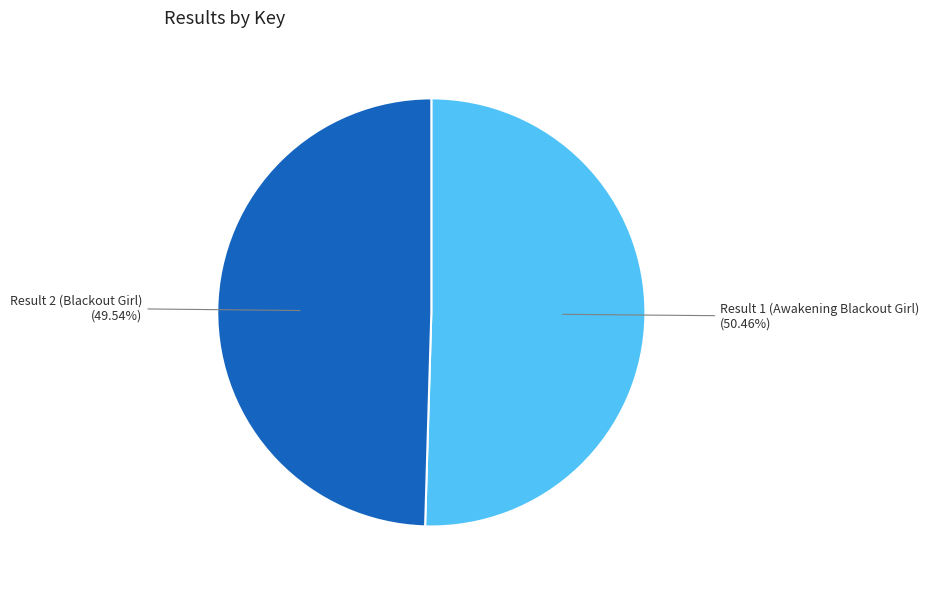

Does any single category account for the majority?

Yes